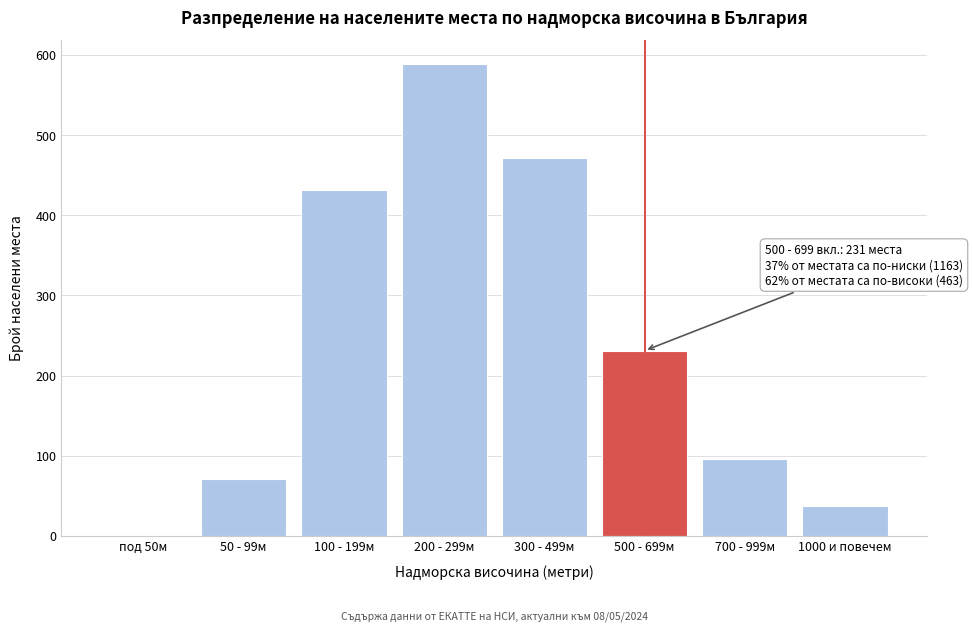

Reading right to left, list all the values displayed in this chart.

1000 и повечем=37	700 - 999м=96	500 - 699м=231	300 - 499м=471	200 - 299м=589	100 - 199м=432	50 - 99м=71	под 50м=0